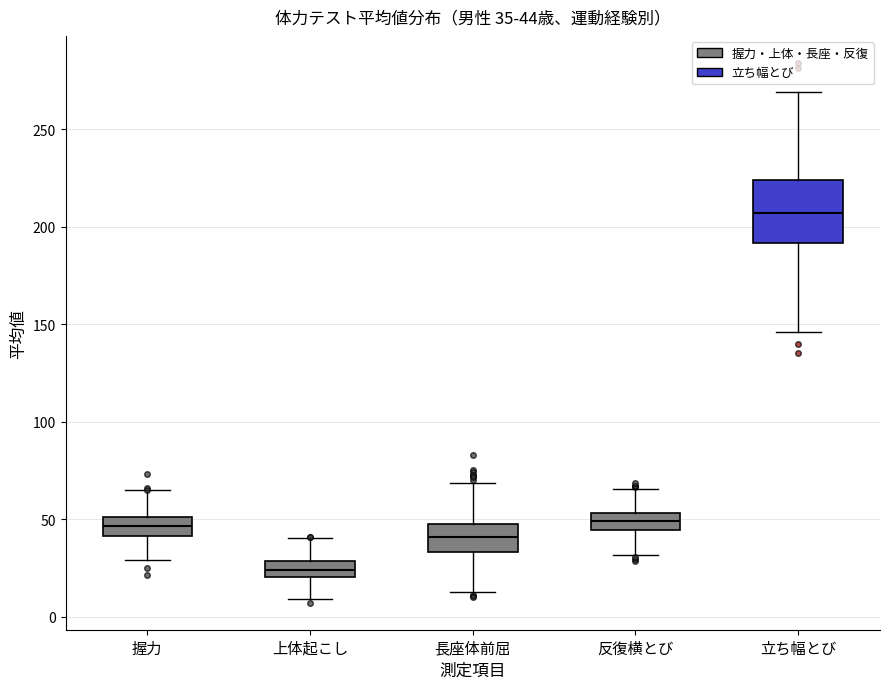

Which box is the tallest, from its lower edge to its upper edge?

立ち幅とび